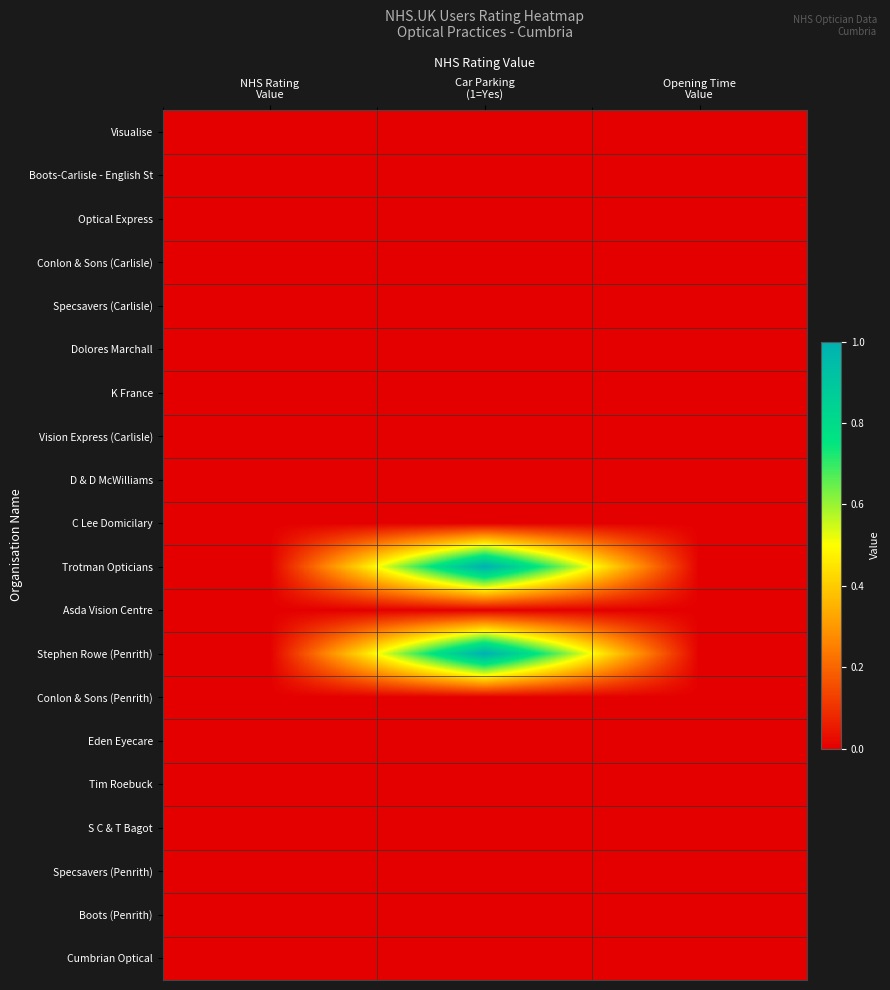

At how many categories does at least one series exceed 0?

1